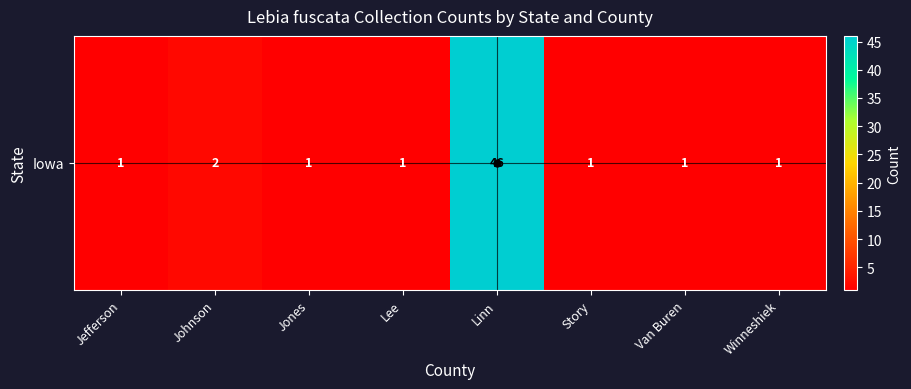

What is the average value?

7